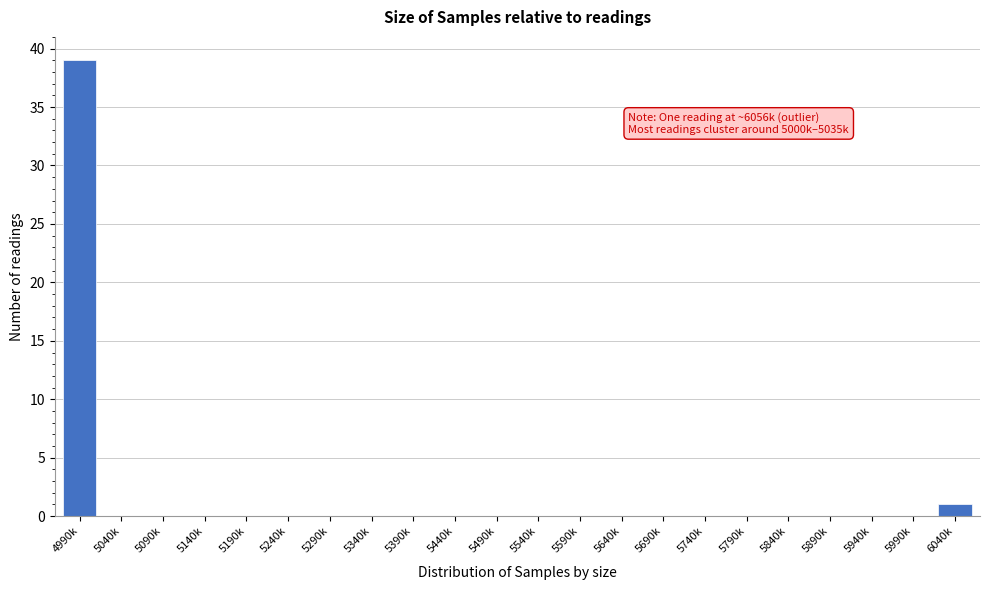

Reading left to right, transcribe all the data shown in this chart.

4990k=39	5040k=0	5090k=0	5140k=0	5190k=0	5240k=0	5290k=0	5340k=0	5390k=0	5440k=0	5490k=0	5540k=0	5590k=0	5640k=0	5690k=0	5740k=0	5790k=0	5840k=0	5890k=0	5940k=0	5990k=0	6040k=1